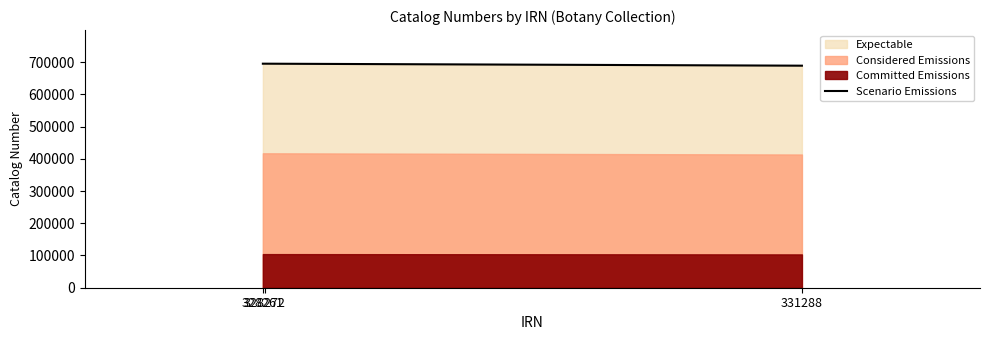

What is the value of the 3rd point from the left?

688812